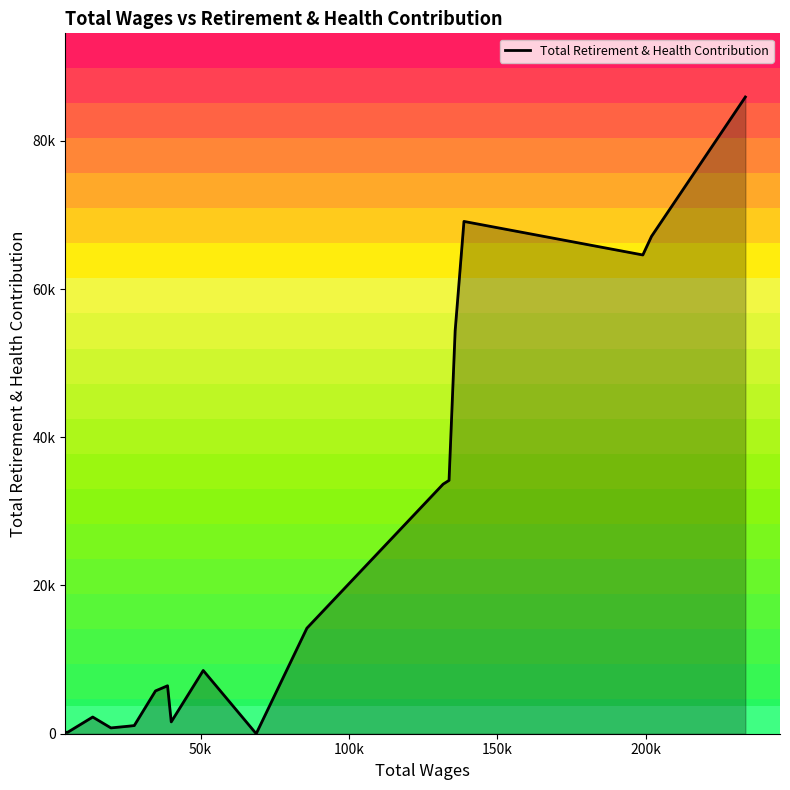

Is this an area chart (filled region under the line)?

Yes